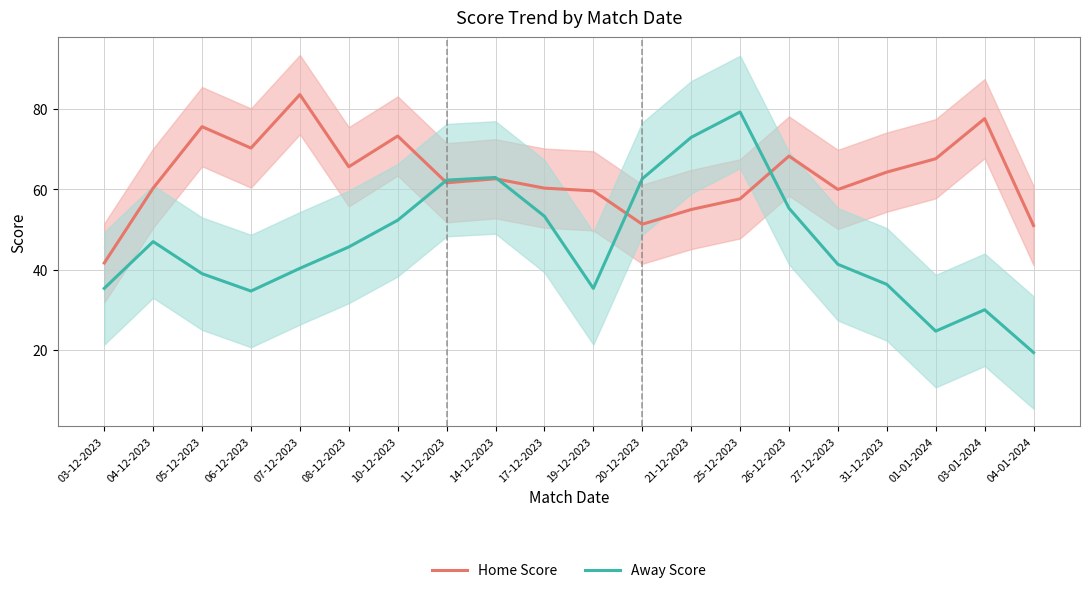

How many times do Home Score and Away Score cross each other?

4